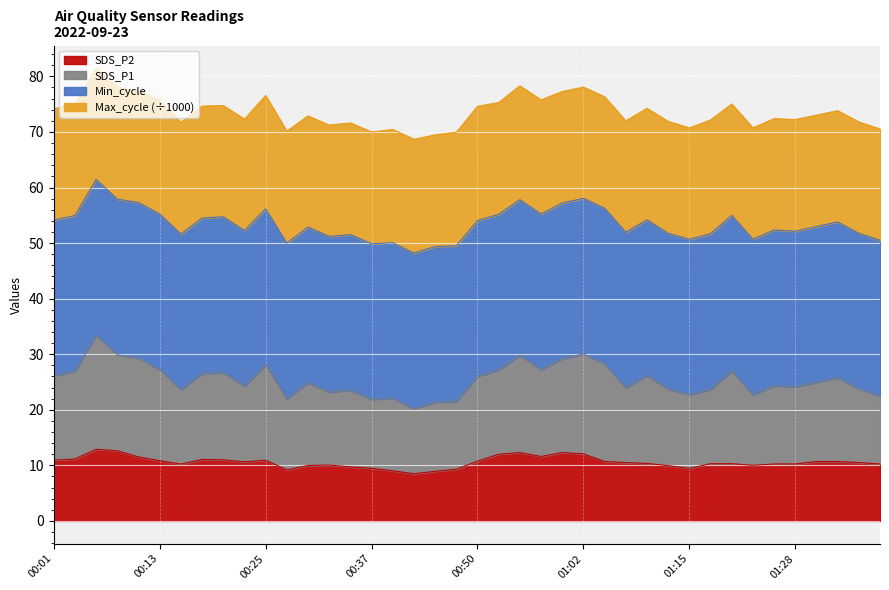

Is the value of SDS_P1 at 00:06 greater than the value of SDS_P2 at 00:35?

Yes